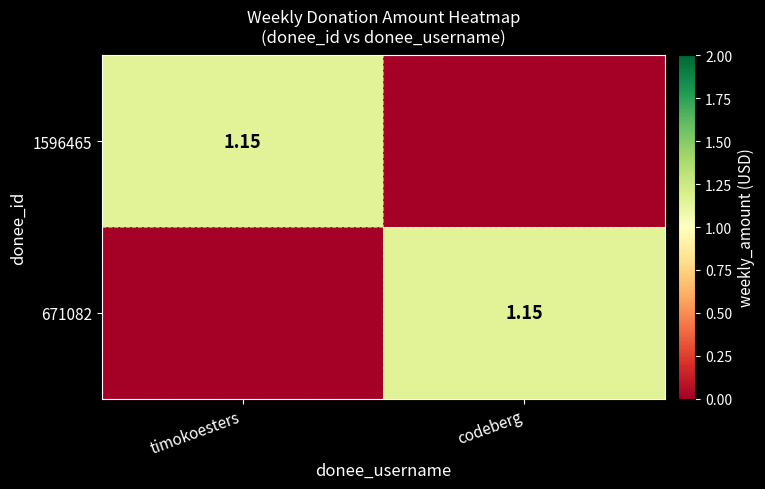

Which series has the widest spread of values?

1596465